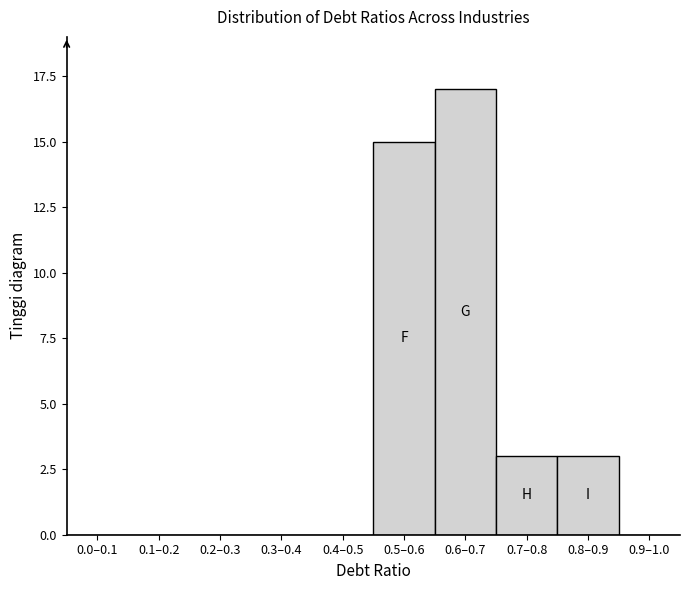

Reading left to right, what are all the values shown in this chart?

0.0–0.1=0	0.1–0.2=0	0.2–0.3=0	0.3–0.4=0	0.4–0.5=0	0.5–0.6=15	0.6–0.7=17	0.7–0.8=3	0.8–0.9=3	0.9–1.0=0